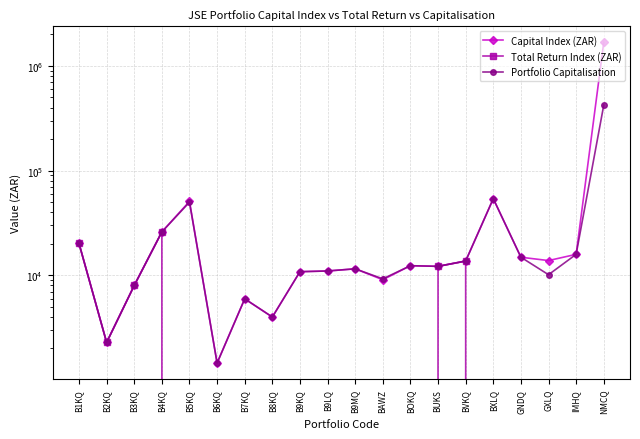

Which series has the widest spread of values?

Capital Index (ZAR)